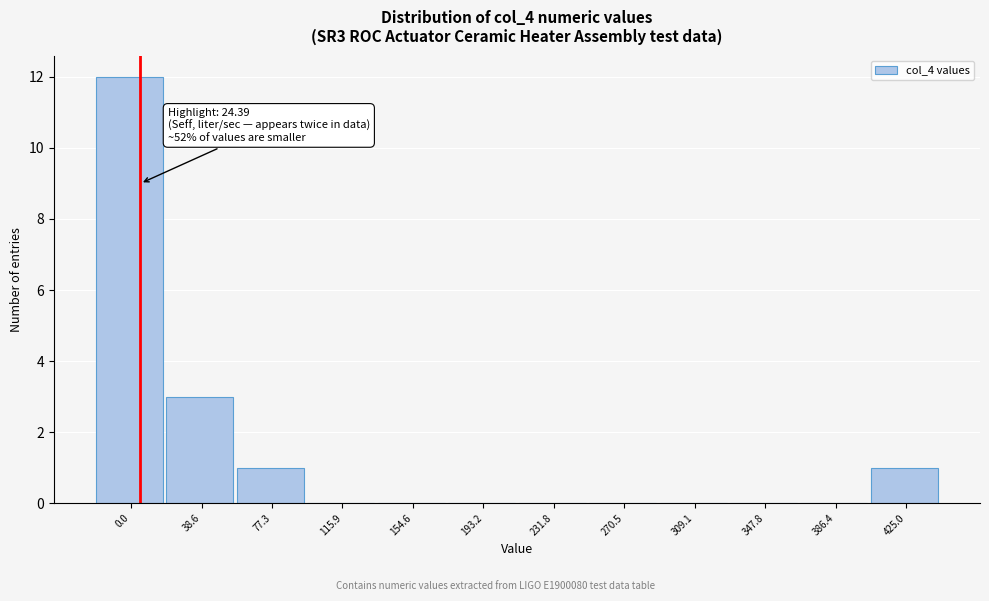

What is the maximum value shown in the chart?

12